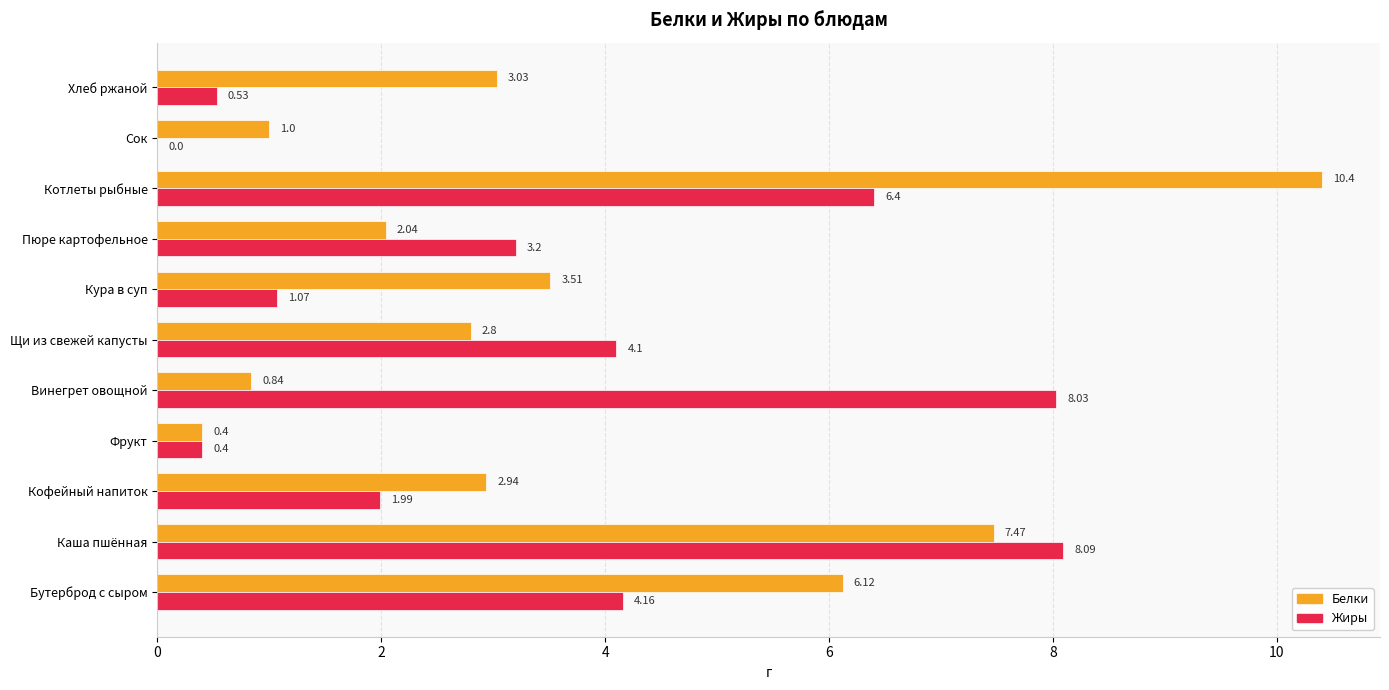

At which label does Белки reach its peak?

Котлеты рыбные